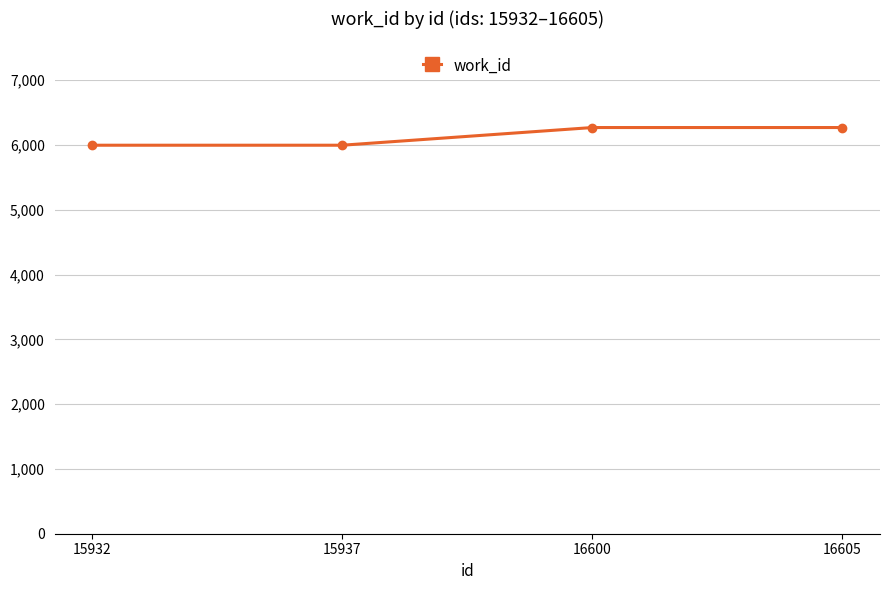

Is this an area chart (filled region under the line)?

No